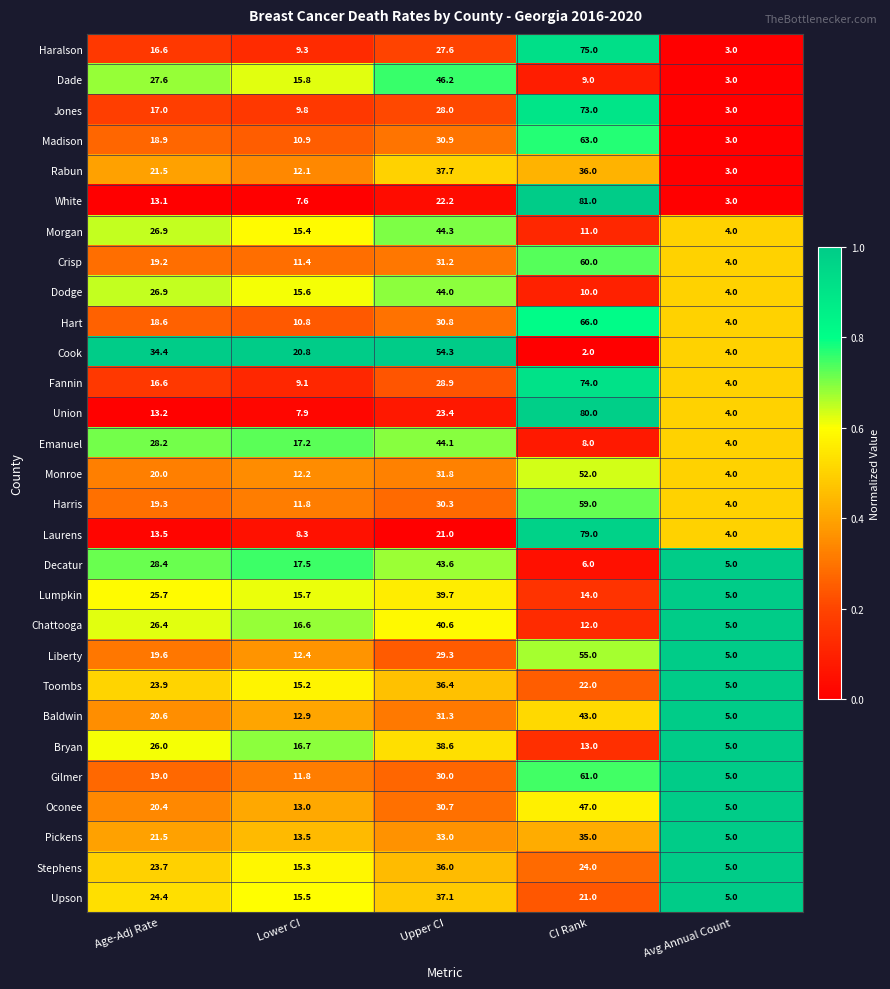

What is the sum of all Oconee values?

116.1